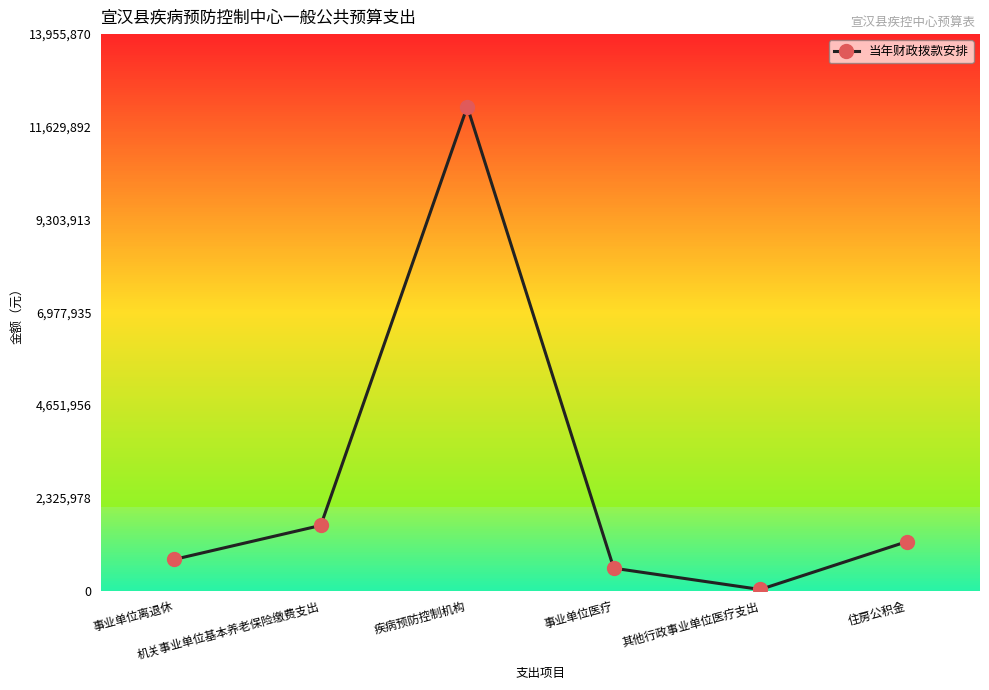

How many lines are shown in the chart?

1